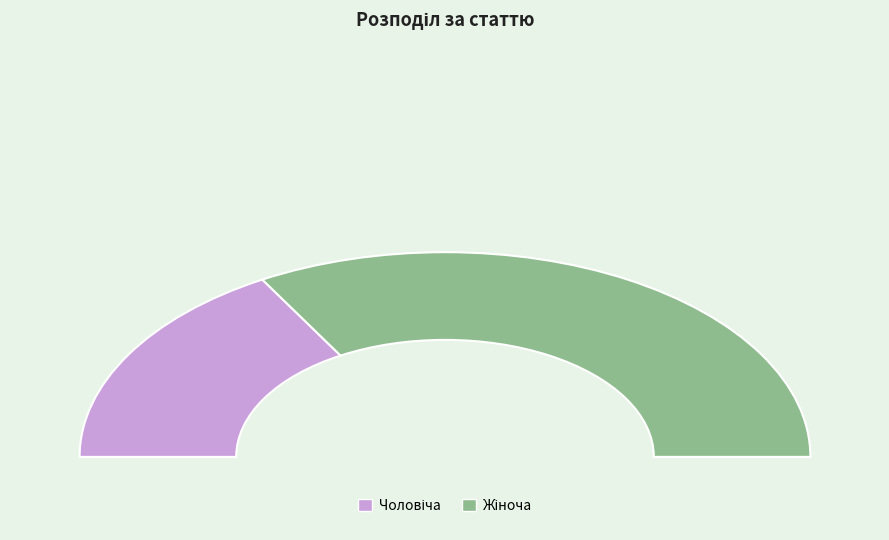

To the nearest percent, what percentage of the pie is Жіноча?

67%